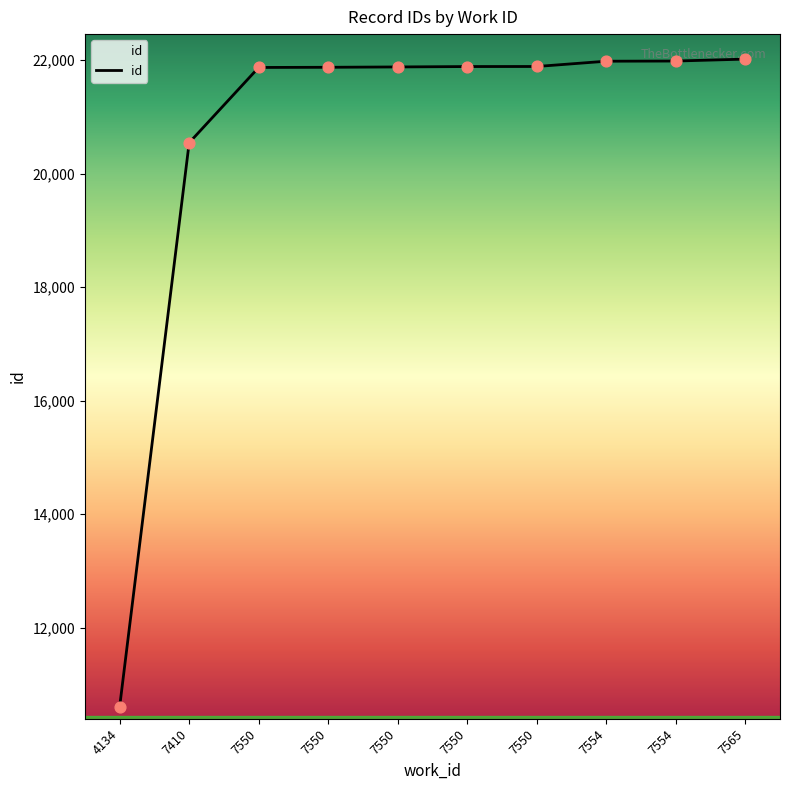

What is the change in value from 4134 to 7550?

+11276